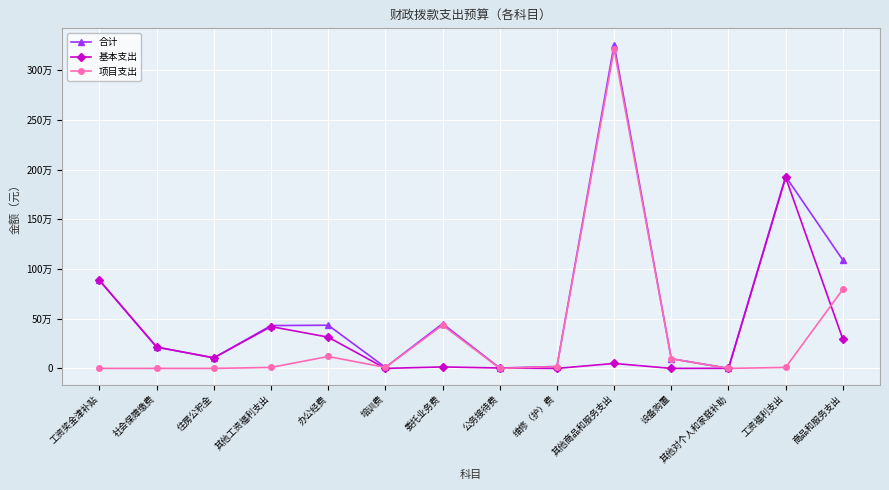

Is it true that 基本支出 equals 0.0 at 培训费?

True